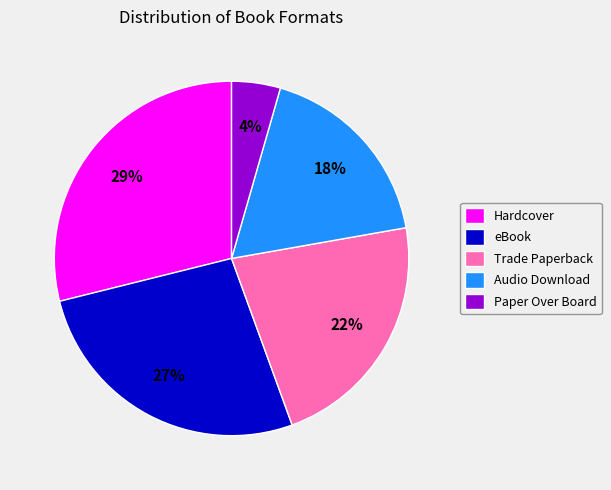

To the nearest percent, what is the difference between the Hardcover and Audio Download slice percentages?

11%